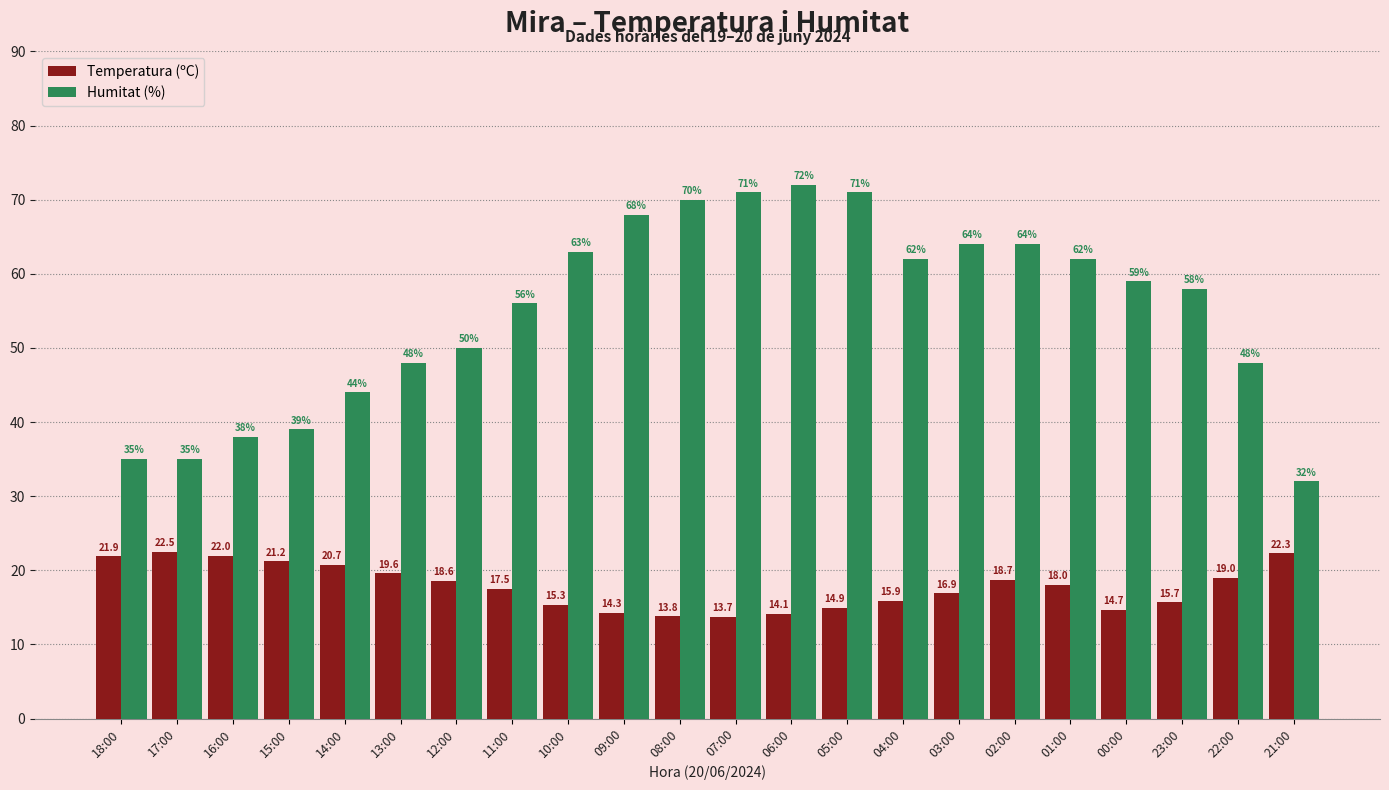

Does the chart contain any negative values?

No